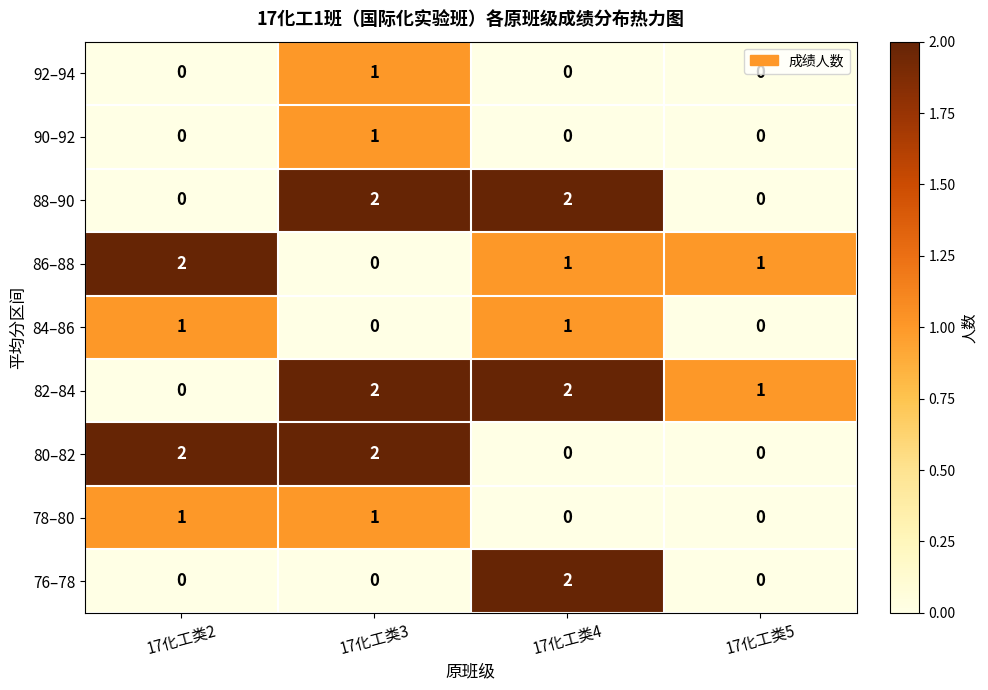

Which series has the largest total across all categories?

82–84